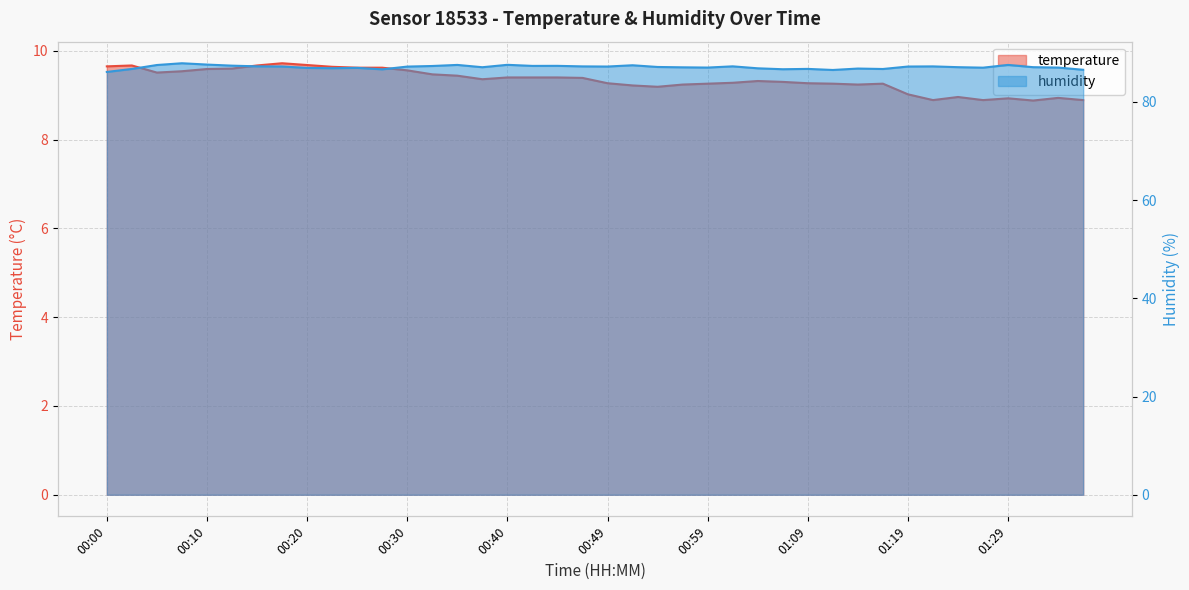

What is the difference between the maximum and minimum values in the temperature series?

0.8